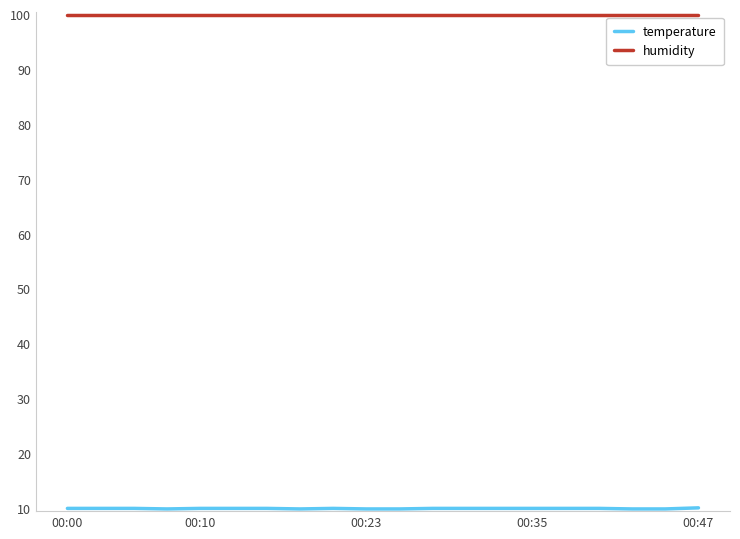

Which series has the largest total across all categories?

humidity